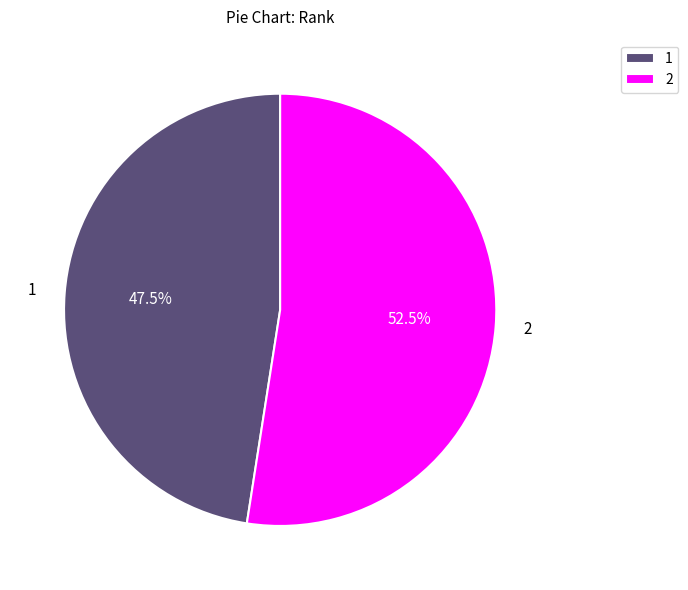

Is there any slice that represents more than half of the pie?

Yes